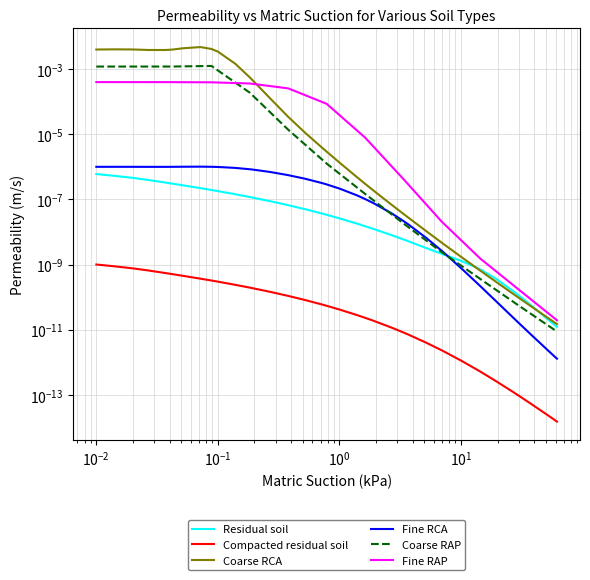

True or false: Residual soil and Fine RAP cross at least once.

False